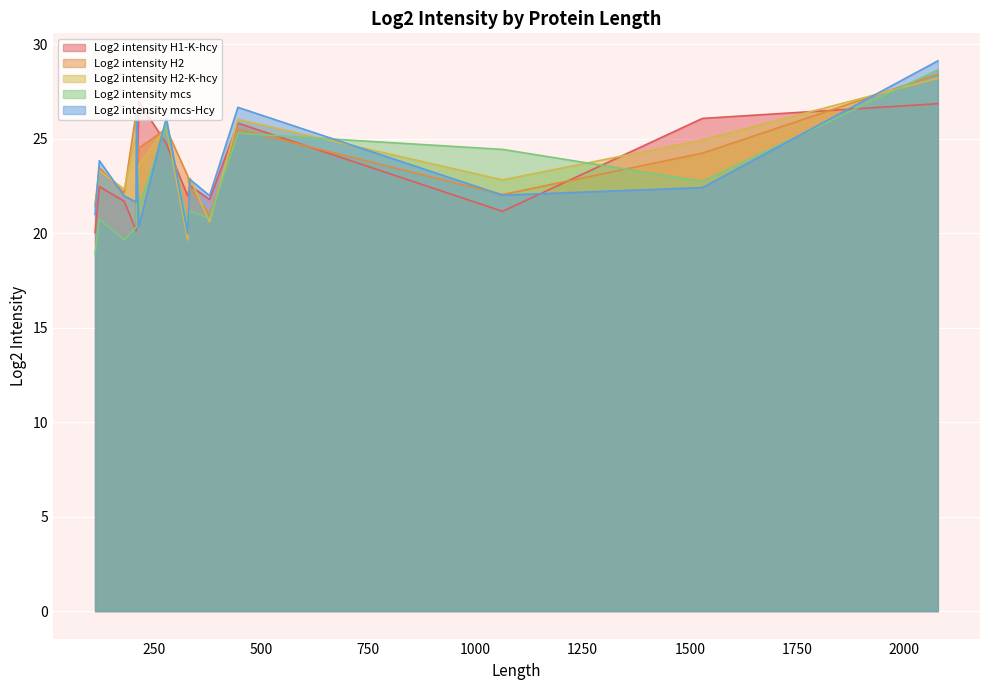

What are all the series names shown in the legend?

Log2 intensity H1-K-hcy, Log2 intensity H2, Log2 intensity H2-K-hcy, Log2 intensity mcs, Log2 intensity mcs-Hcy